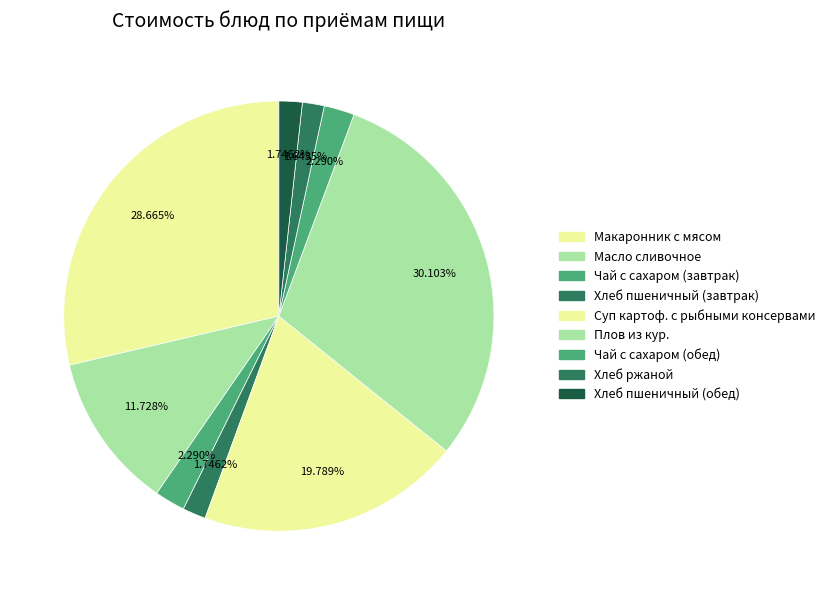

What is the total percentage of Плов из кур. and Чай с сахаром (завтрак)?

32.4%